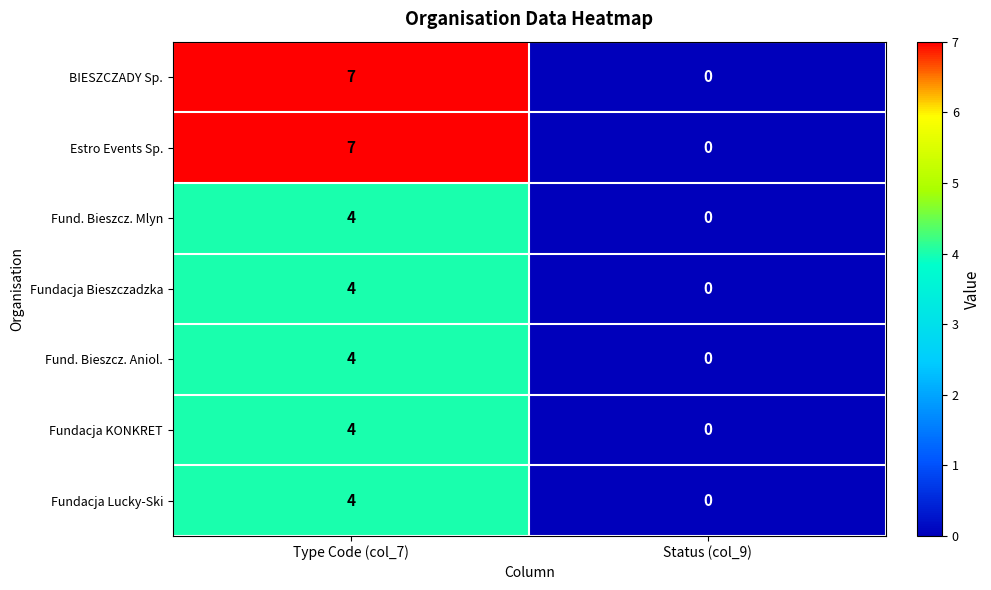

Reading left to right, extract all data points from this chart.

BIESZCZADY Sp.: Type Code (col_7)=7	Status (col_9)=0
Estro Events Sp.: Type Code (col_7)=7	Status (col_9)=0
Fund. Bieszcz. Mlyn: Type Code (col_7)=4	Status (col_9)=0
Fundacja Bieszczadzka: Type Code (col_7)=4	Status (col_9)=0
Fund. Bieszcz. Aniol.: Type Code (col_7)=4	Status (col_9)=0
Fundacja KONKRET: Type Code (col_7)=4	Status (col_9)=0
Fundacja Lucky-Ski: Type Code (col_7)=4	Status (col_9)=0